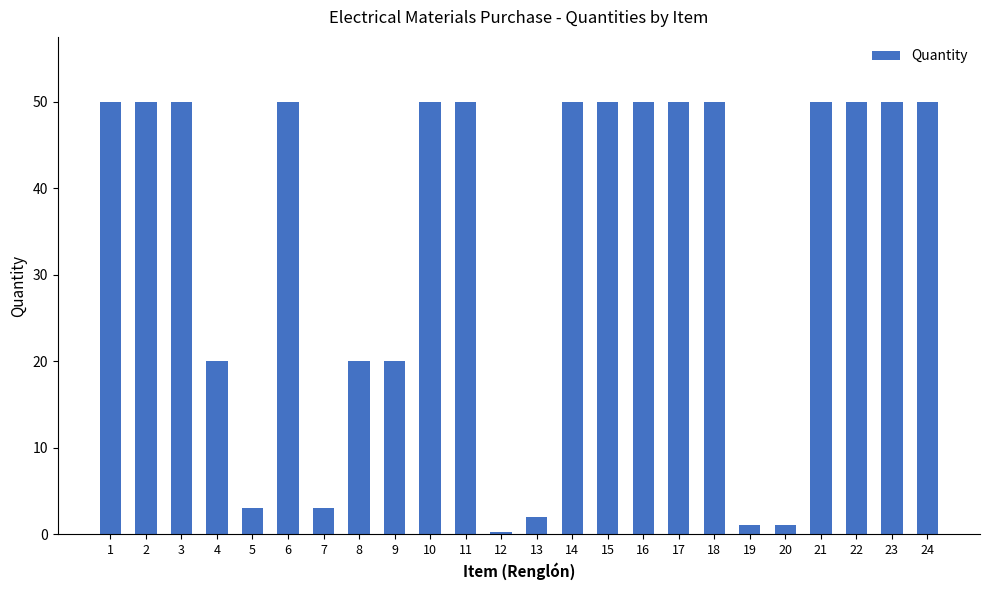

True or false: the data shows 50.0 at 18.

True